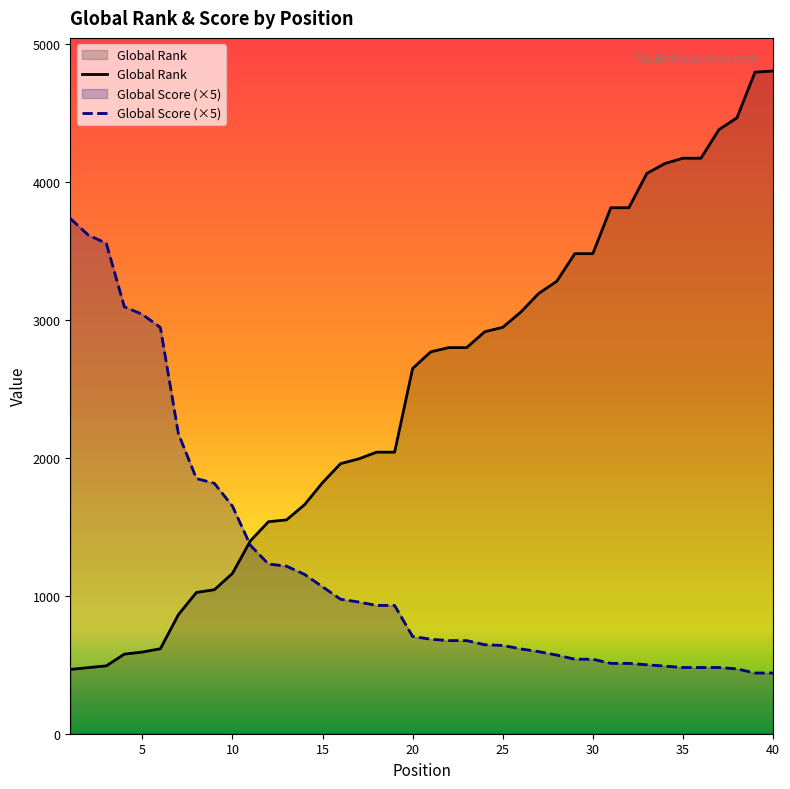

Which has a higher value, 4 or 31?

31